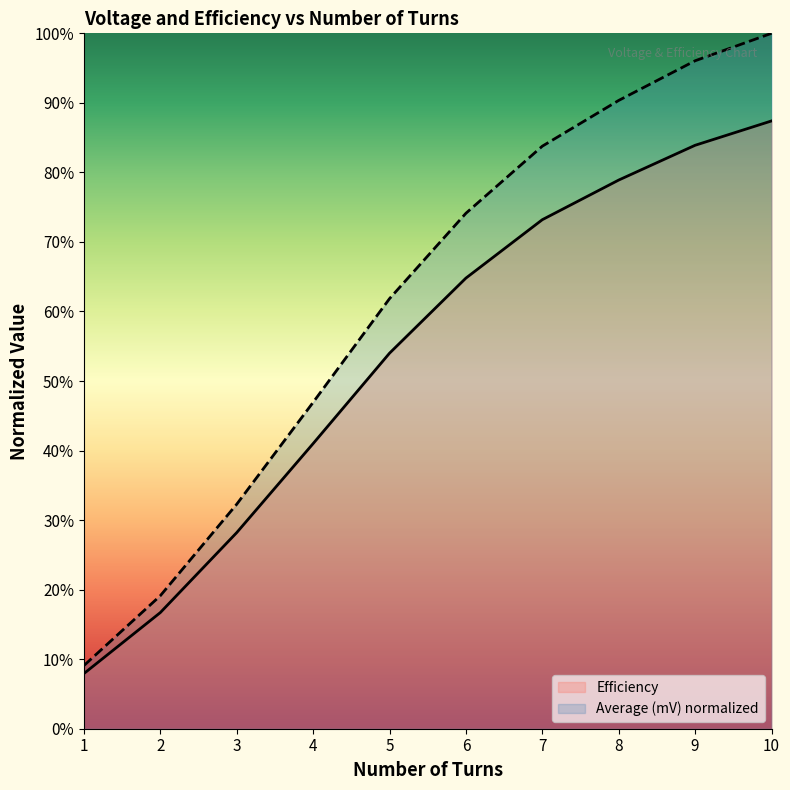

True or false: Average (mV) has more than 2 points higher than both neighbors.

False